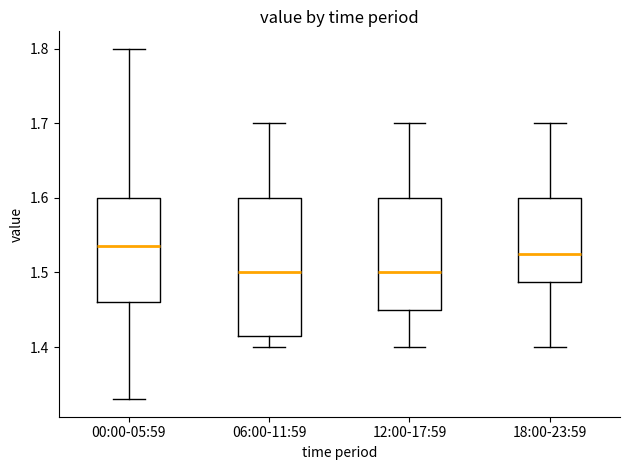

Where does the upper whisker of the box for 12:00-17:59 end on the y-axis? The values are not printed on the chart, so give them approximately, as read against the axis.

1.70